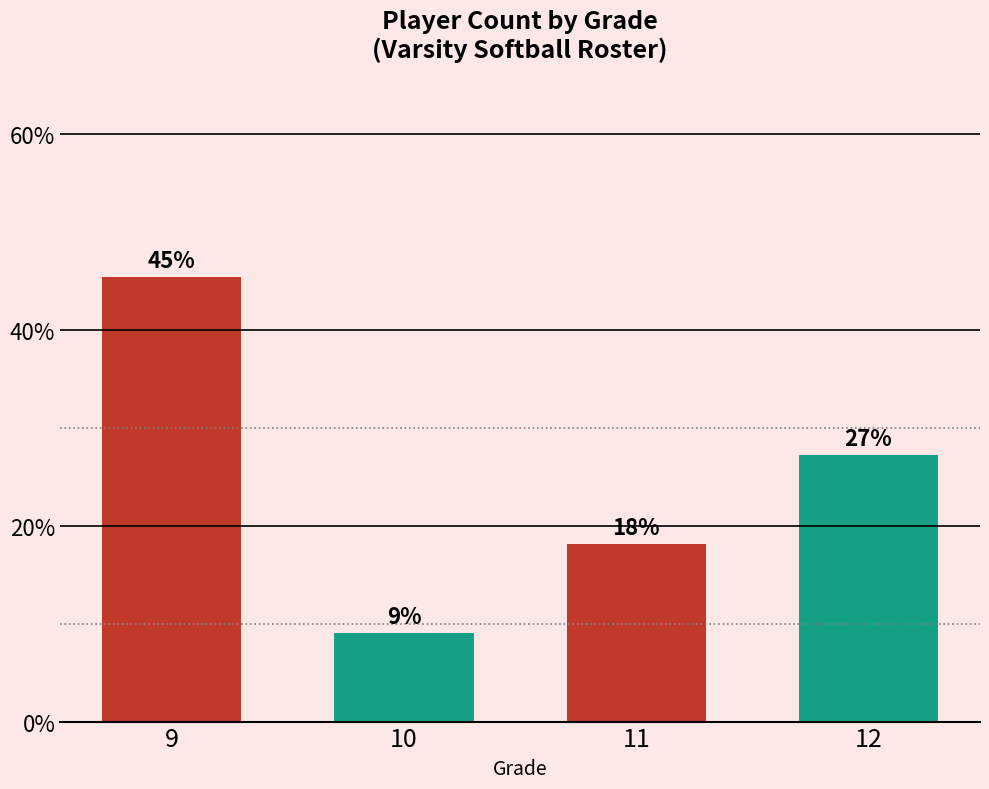

Are the bars horizontal?

No